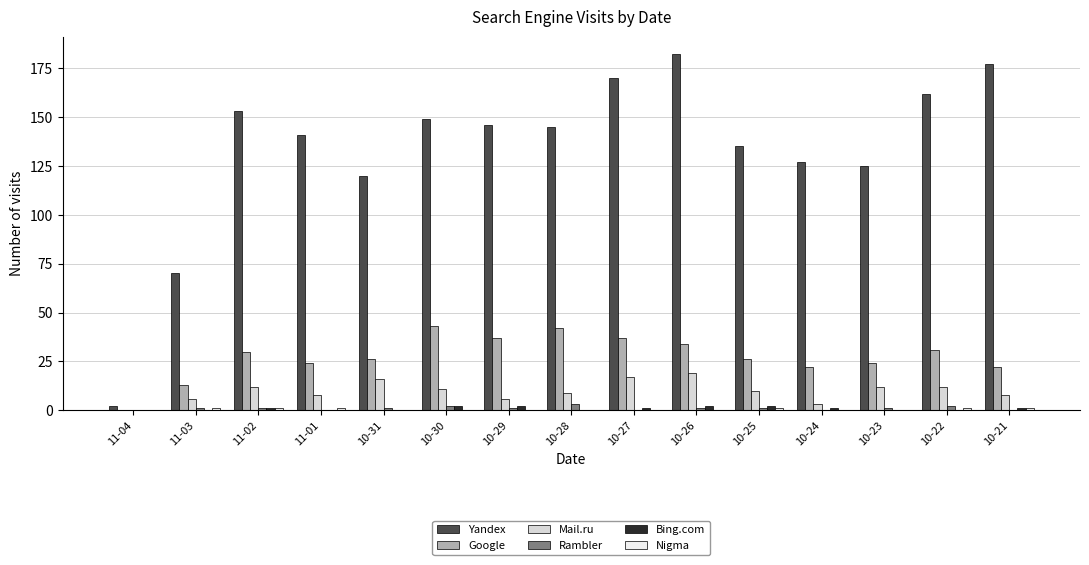

What is the label of the 11th bar from the right?

10-31